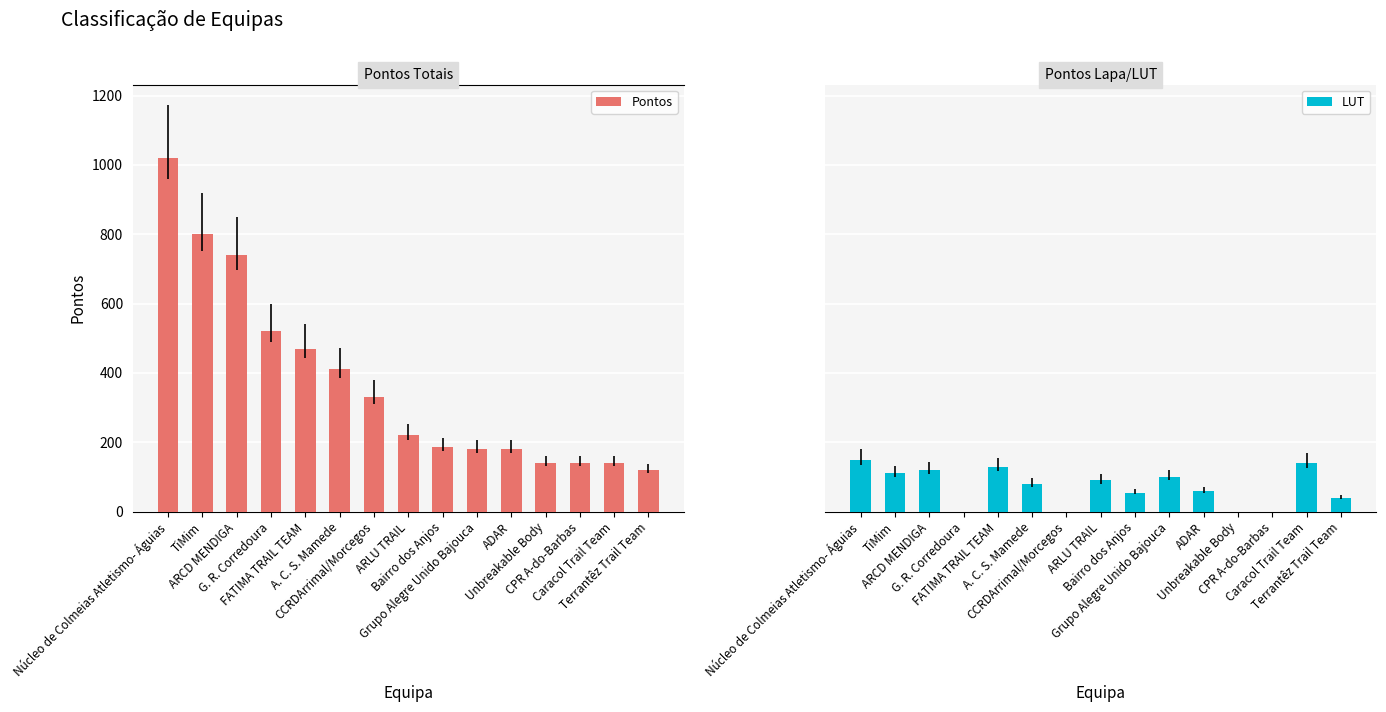

At A. C. S. Mamede, list the series in order from largest to smallest.

Pontos, LUT